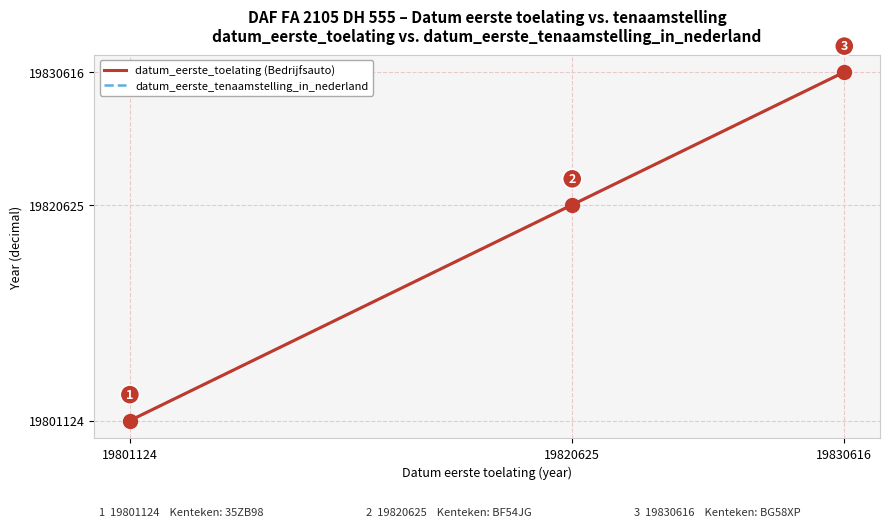

Which series reaches the maximum Y coordinate?

datum_eerste_toelating (Bedrijfsauto)